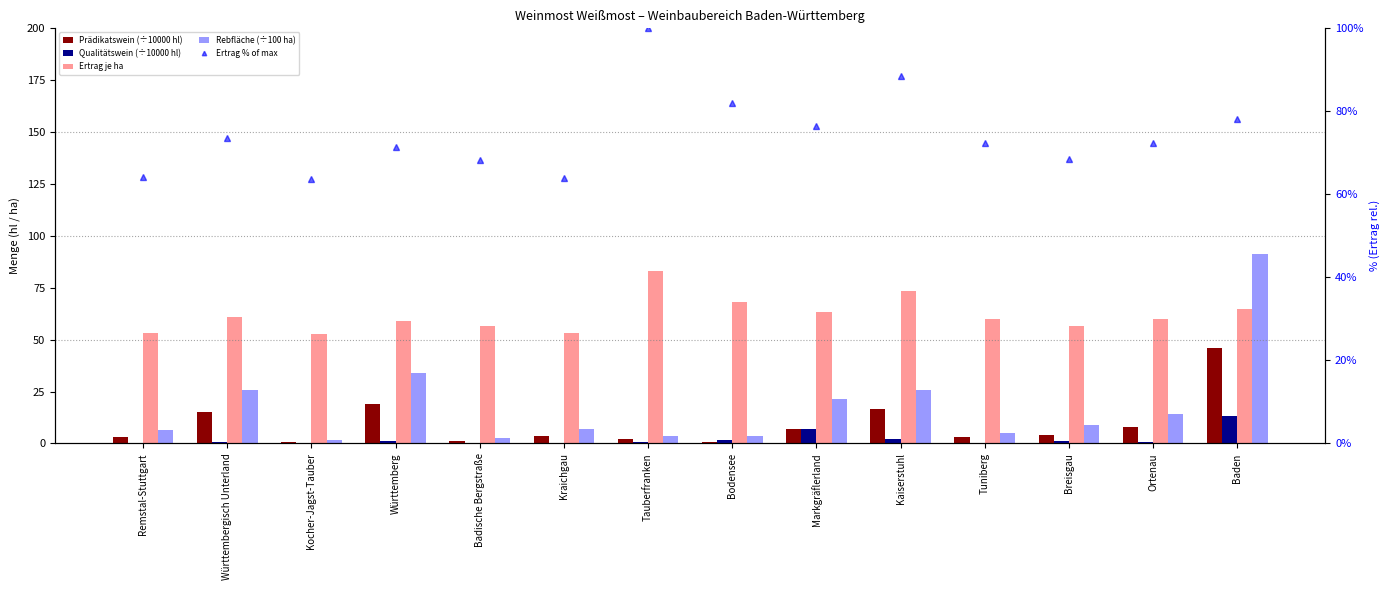

List the labels in order of Ertrag je ha value, smallest first.

Kocher-Jagst-Tauber, Kraichgau, Remstal-Stuttgart, Badische Bergstraße, Breisgau, Württemberg, Ortenau, Tuniberg, Württembergisch Unterland, Markgräflerland, Baden, Bodensee, Kaiserstuhl, Tauberfranken